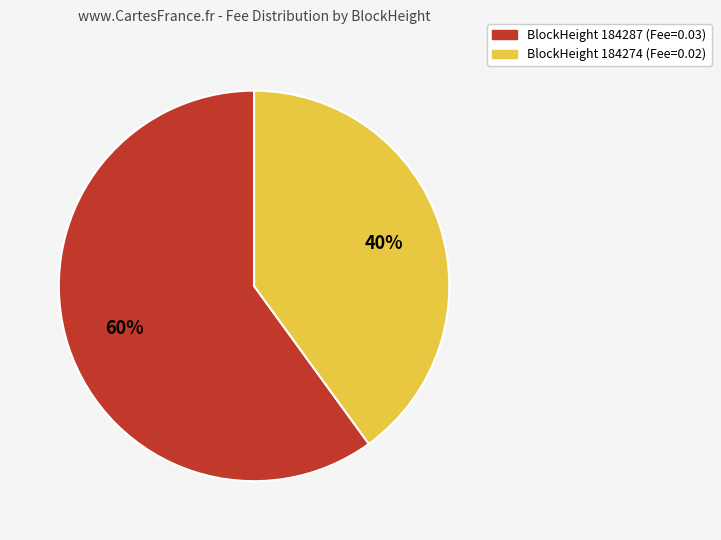

Rank the categories by value from lowest to highest.

BlockHeight 184274 (Fee=0.02), BlockHeight 184287 (Fee=0.03)